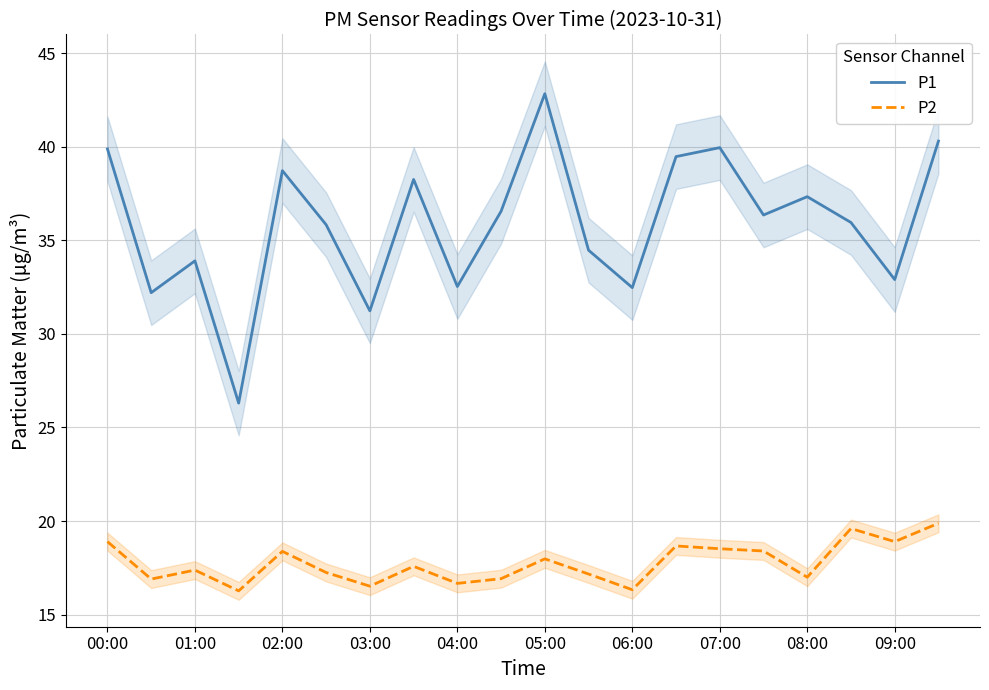

What is the average value of the P2 series?

17.8